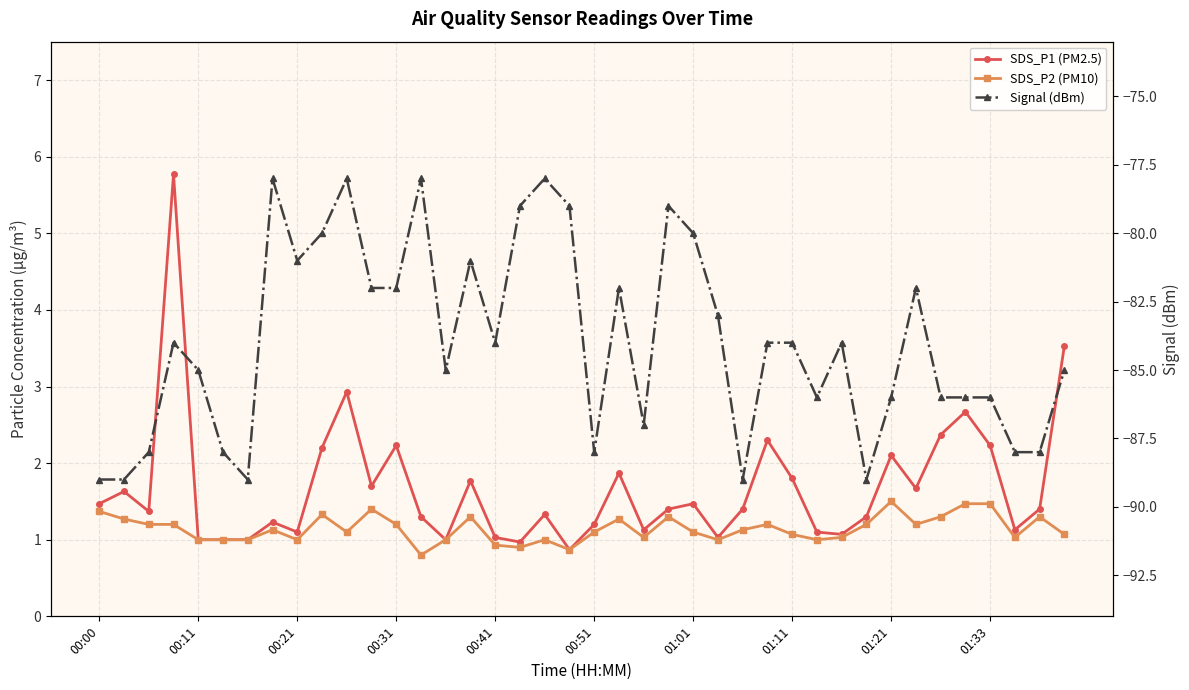

What is the minimum value shown in the chart?

-89.0